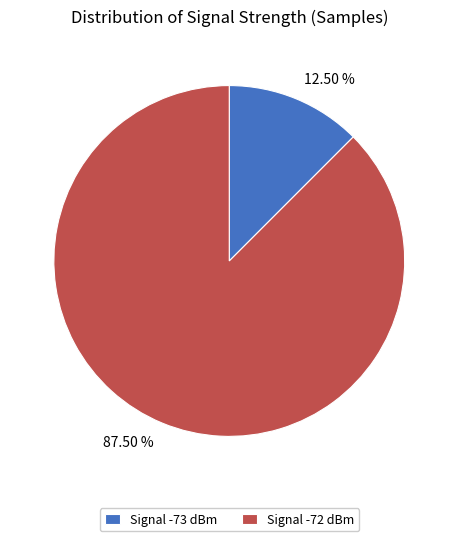

Does any single category account for the majority?

Yes